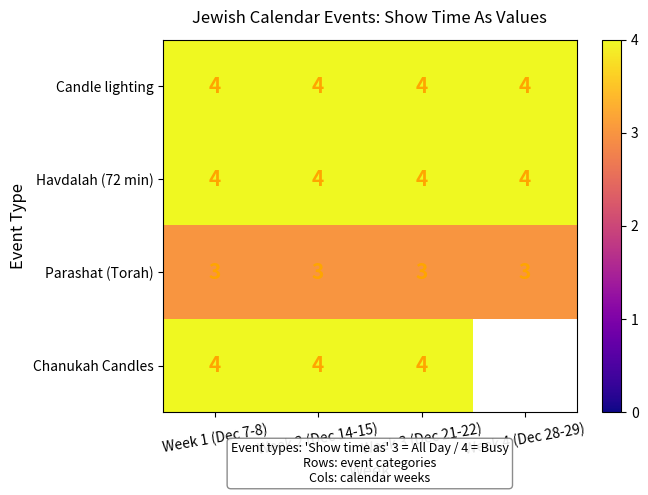

The Parashat (Torah) series shows 3 at Week 4 (Dec 28-29). True or false?

True